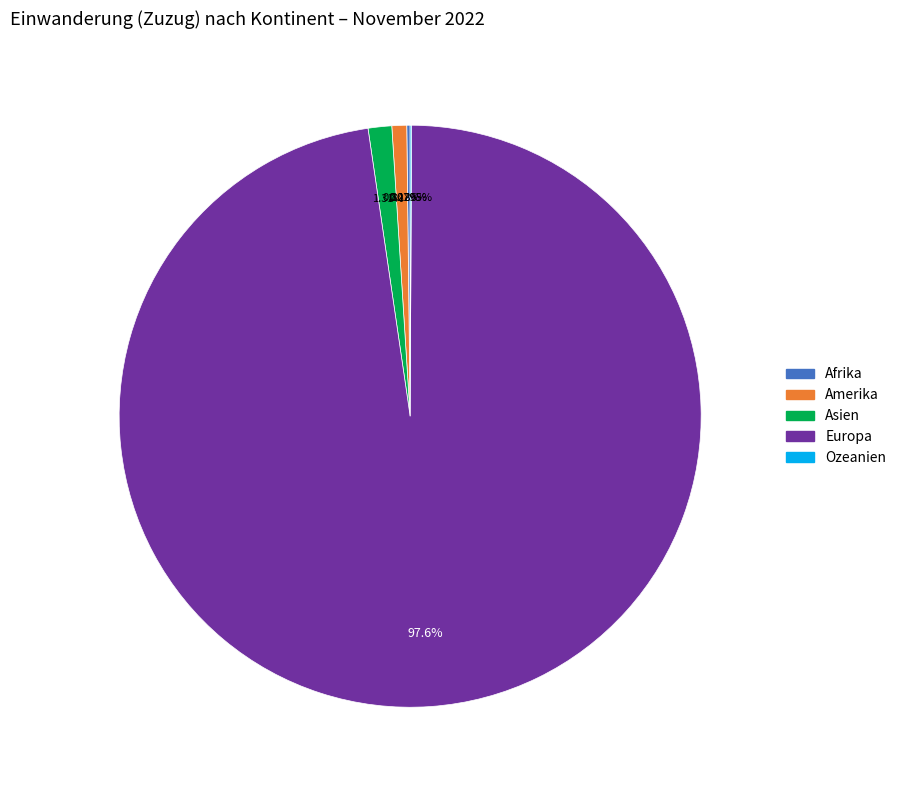

What is the majority slice?

Europa